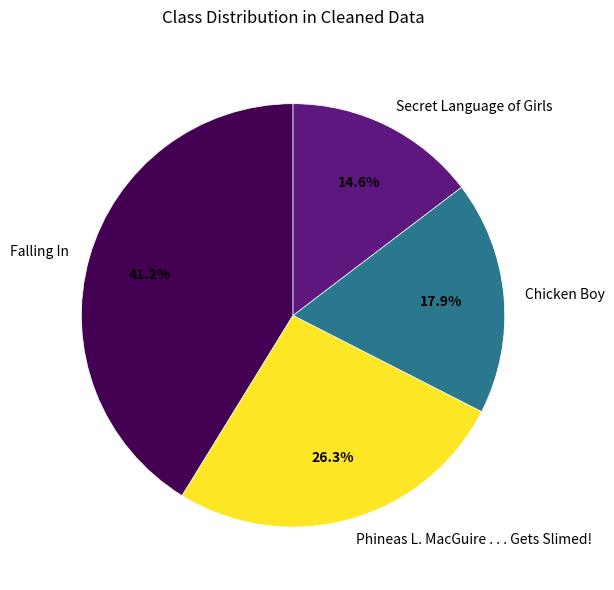

Rank the categories by value from highest to lowest.

Falling In, Phineas L. MacGuire . . . Gets Slimed!, Chicken Boy, Secret Language of Girls